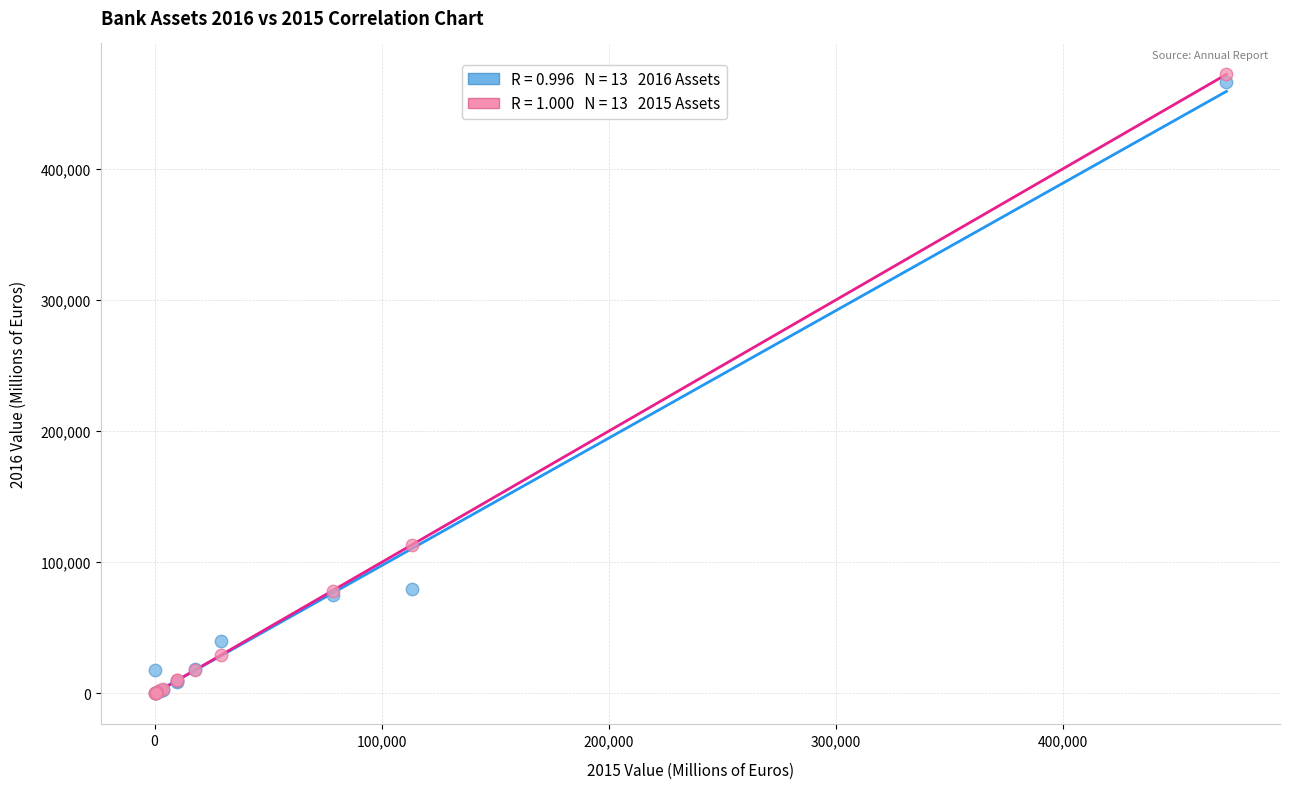

Across all series, what Y value is closest to 235914?

113426